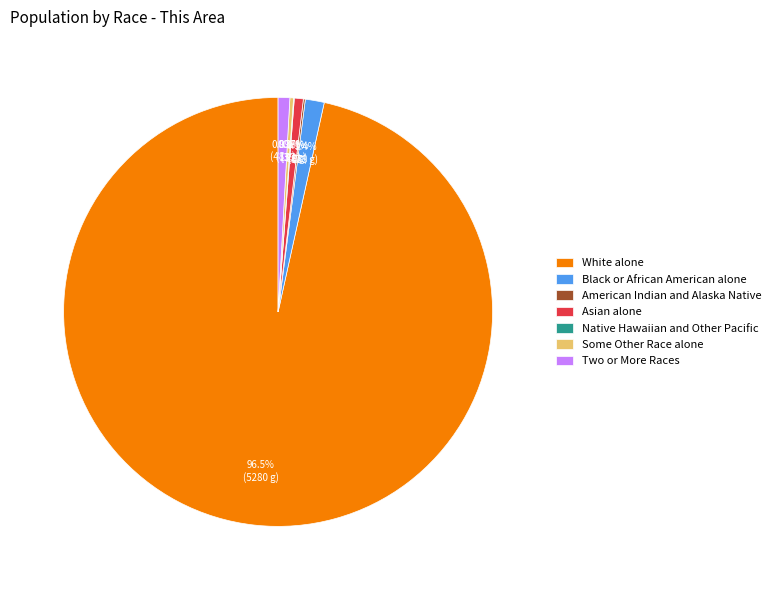

Which slice is the largest?

White alone